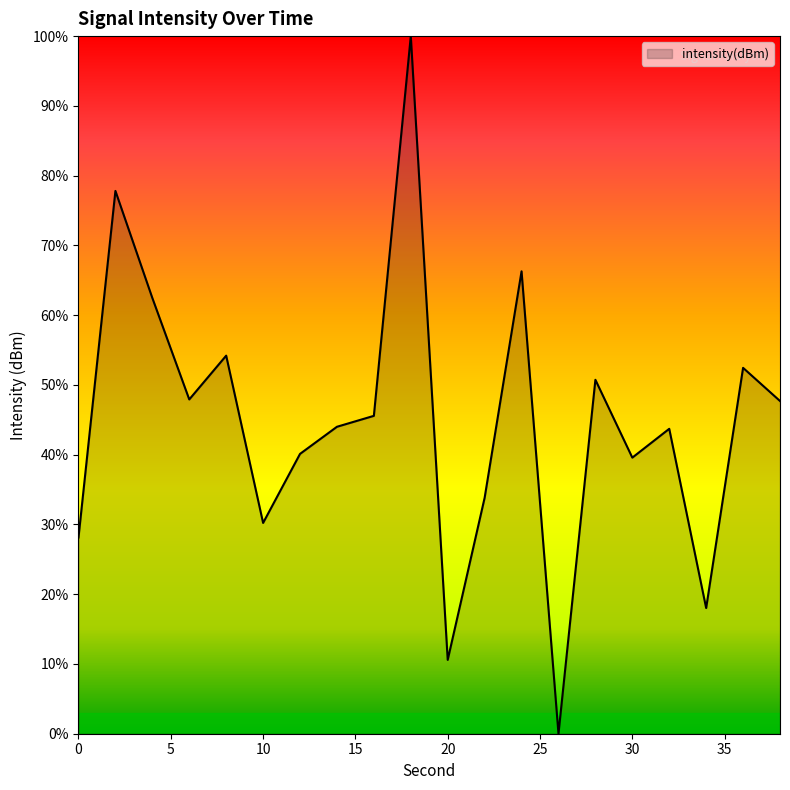

List the labels in order of value, smallest first.

26, 20, 34, 0, 10, 22, 30, 12, 32, 14, 16, 38, 6, 28, 36, 8, 4, 24, 2, 18